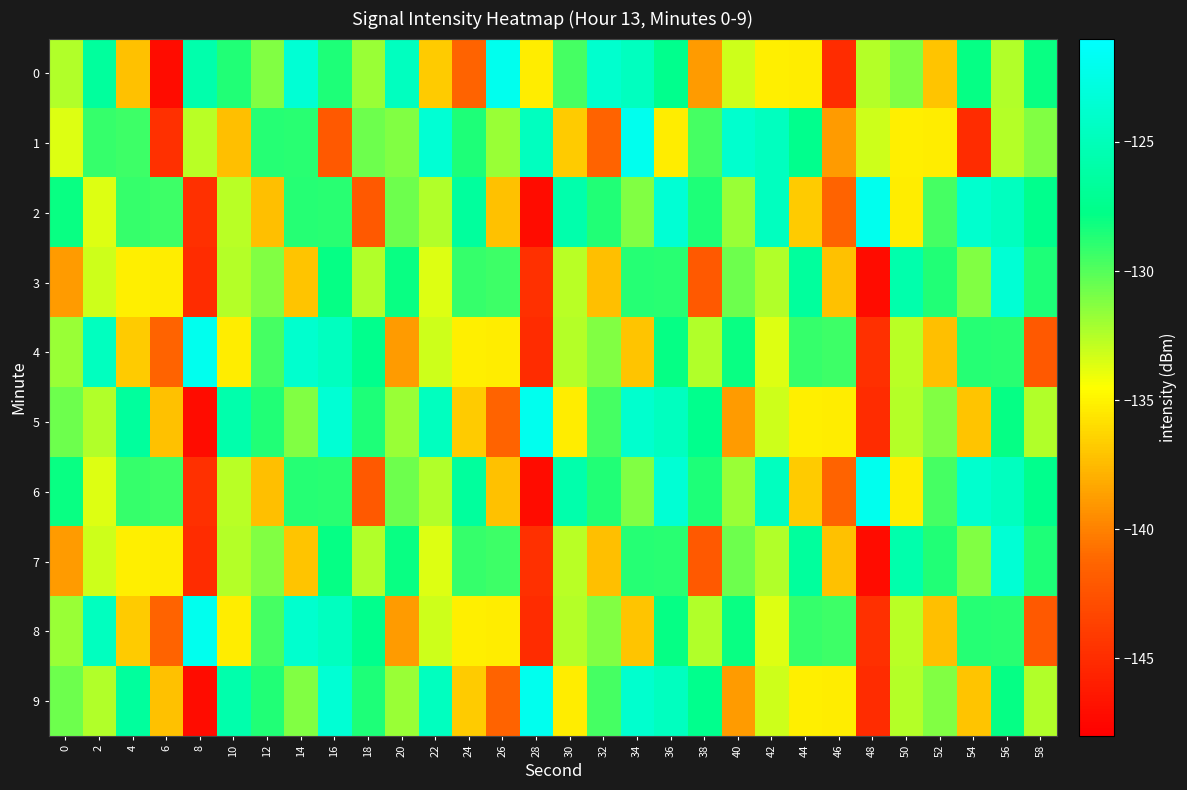

Reading left to right, list all the values displayed in this chart.

0: 0=-132.4	2=-126.6	4=-137.2	6=-147.1	8=-125.7	10=-128.7	12=-131.2	14=-123.5	16=-128.6	18=-131.8	20=-124.6	22=-136.8	24=-141.4	26=-122.0	28=-135.3	30=-129.5	32=-123.8	34=-124.7	36=-127.5	38=-138.8	40=-133.2	42=-135.2	44=-135.3	46=-145.0	48=-132.6	50=-131.2	52=-137.1	54=-128.0	56=-132.5	58=-128.0
1: 0=-133.6	2=-129.2	4=-129.4	6=-144.8	8=-132.7	10=-137.3	12=-128.8	14=-128.9	16=-142.0	18=-130.6	20=-131.2	22=-123.5	24=-128.6	26=-131.8	28=-124.6	30=-136.8	32=-141.4	34=-122.0	36=-135.3	38=-129.5	40=-123.8	42=-124.7	44=-127.5	46=-138.8	48=-133.2	50=-135.2	52=-135.3	54=-145.0	56=-132.6	58=-131.2
2: 0=-128.0	2=-133.6	4=-129.2	6=-129.4	8=-144.8	10=-132.7	12=-137.3	14=-128.8	16=-128.9	18=-142.0	20=-130.6	22=-132.4	24=-126.6	26=-137.2	28=-147.1	30=-125.7	32=-128.7	34=-131.2	36=-123.5	38=-128.6	40=-131.8	42=-124.6	44=-136.8	46=-141.4	48=-122.0	50=-135.3	52=-129.5	54=-123.8	56=-124.7	58=-127.5
3: 0=-138.8	2=-133.2	4=-135.2	6=-135.3	8=-145.0	10=-132.6	12=-131.2	14=-137.1	16=-128.0	18=-132.5	20=-128.0	22=-133.6	24=-129.2	26=-129.4	28=-144.8	30=-132.7	32=-137.3	34=-128.8	36=-128.9	38=-142.0	40=-130.6	42=-132.4	44=-126.6	46=-137.2	48=-147.1	50=-125.7	52=-128.7	54=-131.2	56=-123.5	58=-128.6
4: 0=-131.8	2=-124.6	4=-136.8	6=-141.4	8=-122.0	10=-135.3	12=-129.5	14=-123.8	16=-124.7	18=-127.5	20=-138.8	22=-133.2	24=-135.2	26=-135.3	28=-145.0	30=-132.6	32=-131.2	34=-137.1	36=-128.0	38=-132.5	40=-128.0	42=-133.6	44=-129.2	46=-129.4	48=-144.8	50=-132.7	52=-137.3	54=-128.8	56=-128.9	58=-142.0
5: 0=-130.6	2=-132.4	4=-126.6	6=-137.2	8=-147.1	10=-125.7	12=-128.7	14=-131.2	16=-123.5	18=-128.6	20=-131.8	22=-124.6	24=-136.8	26=-141.4	28=-122.0	30=-135.3	32=-129.5	34=-123.8	36=-124.7	38=-127.5	40=-138.8	42=-133.2	44=-135.2	46=-135.3	48=-145.0	50=-132.6	52=-131.2	54=-137.1	56=-128.0	58=-132.5
6: 0=-128.0	2=-133.6	4=-129.2	6=-129.4	8=-144.8	10=-132.7	12=-137.3	14=-128.8	16=-128.9	18=-142.0	20=-130.6	22=-132.4	24=-126.6	26=-137.2	28=-147.1	30=-125.7	32=-128.7	34=-131.2	36=-123.5	38=-128.6	40=-131.8	42=-124.6	44=-136.8	46=-141.4	48=-122.0	50=-135.3	52=-129.5	54=-123.8	56=-124.7	58=-127.5
7: 0=-138.8	2=-133.2	4=-135.2	6=-135.3	8=-145.0	10=-132.6	12=-131.2	14=-137.1	16=-128.0	18=-132.5	20=-128.0	22=-133.6	24=-129.2	26=-129.4	28=-144.8	30=-132.7	32=-137.3	34=-128.8	36=-128.9	38=-142.0	40=-130.6	42=-132.4	44=-126.6	46=-137.2	48=-147.1	50=-125.7	52=-128.7	54=-131.2	56=-123.5	58=-128.6
8: 0=-131.8	2=-124.6	4=-136.8	6=-141.4	8=-122.0	10=-135.3	12=-129.5	14=-123.8	16=-124.7	18=-127.5	20=-138.8	22=-133.2	24=-135.2	26=-135.3	28=-145.0	30=-132.6	32=-131.2	34=-137.1	36=-128.0	38=-132.5	40=-128.0	42=-133.6	44=-129.2	46=-129.4	48=-144.8	50=-132.7	52=-137.3	54=-128.8	56=-128.9	58=-142.0
9: 0=-130.6	2=-132.4	4=-126.6	6=-137.2	8=-147.1	10=-125.7	12=-128.7	14=-131.2	16=-123.5	18=-128.6	20=-131.8	22=-124.6	24=-136.8	26=-141.4	28=-122.0	30=-135.3	32=-129.5	34=-123.8	36=-124.7	38=-127.5	40=-138.8	42=-133.2	44=-135.2	46=-135.3	48=-145.0	50=-132.6	52=-131.2	54=-137.1	56=-128.0	58=-132.5